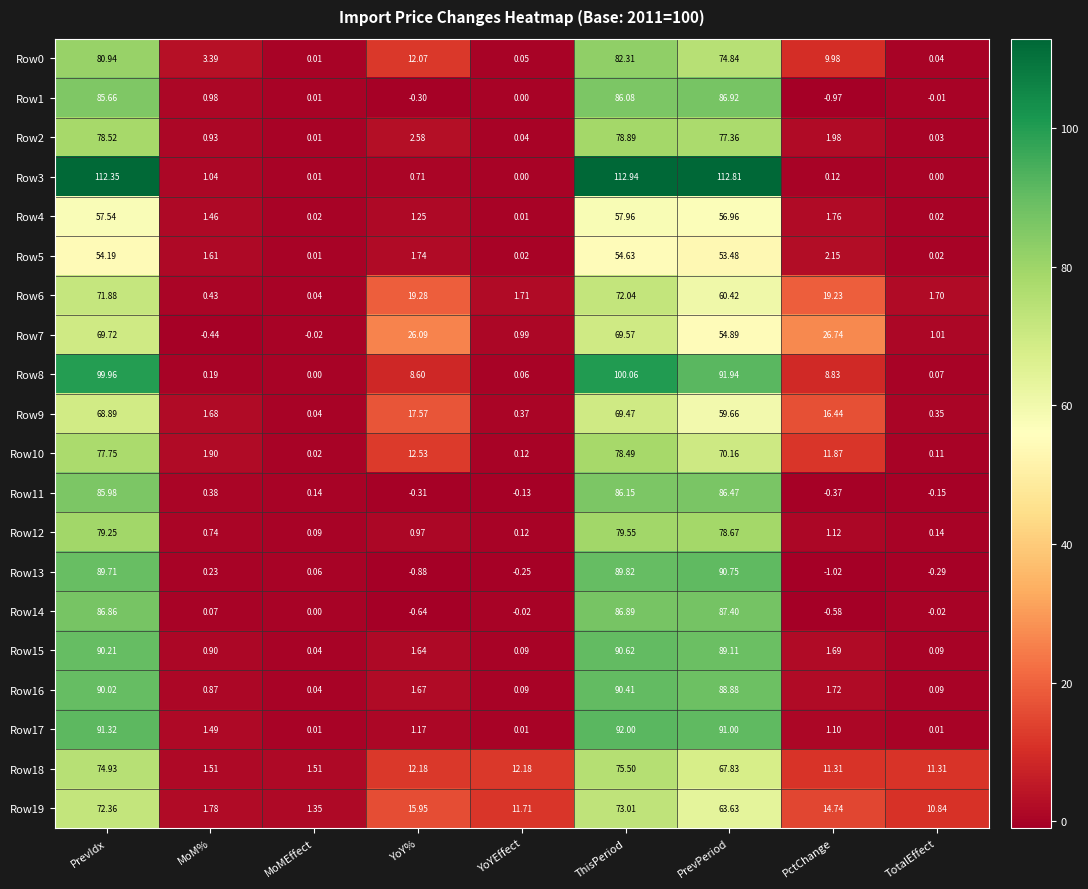

Which label corresponds to the largest value in the chart?

ThisPeriod